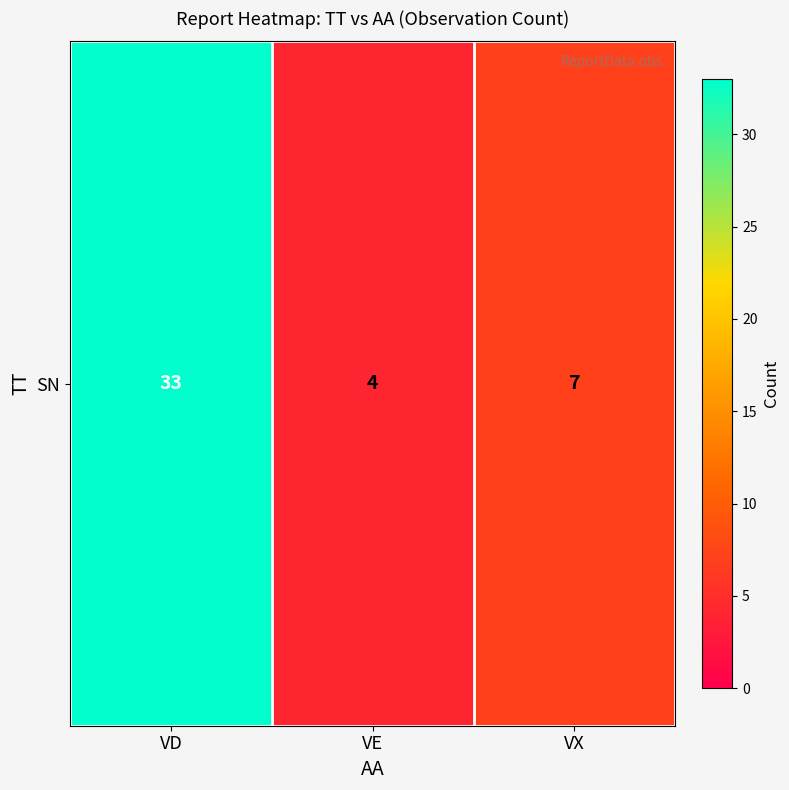

At which category does the chart reach its peak across all series?

VD